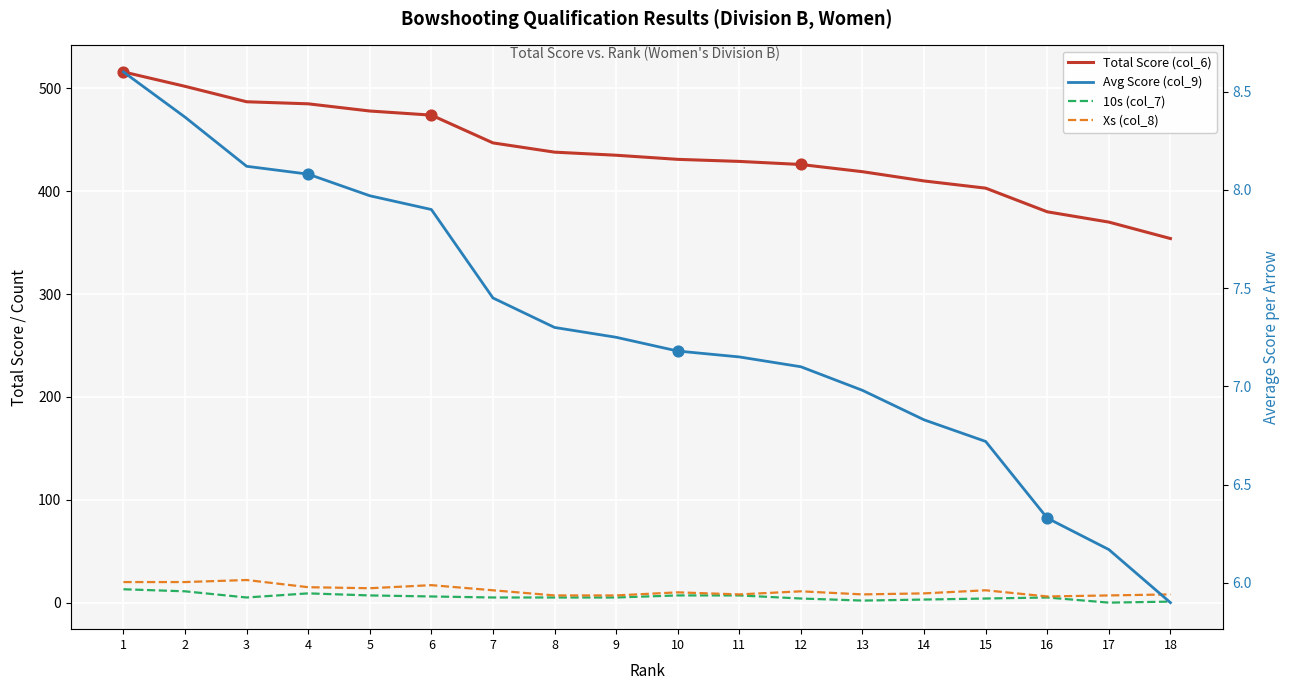

Is the value of Avg Score (col_9) at 6 greater than the value of 10s (col_7) at 12?

Yes